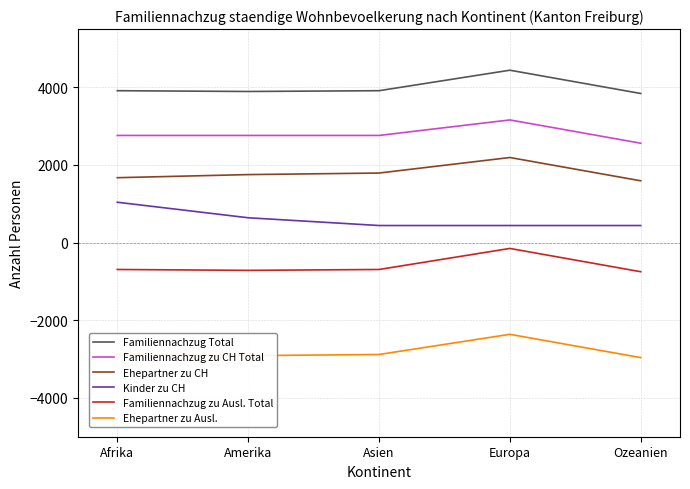

True or false: Ehepartner zu Ausl. and Familiennachzug zu Ausl. Total cross at least once.

False